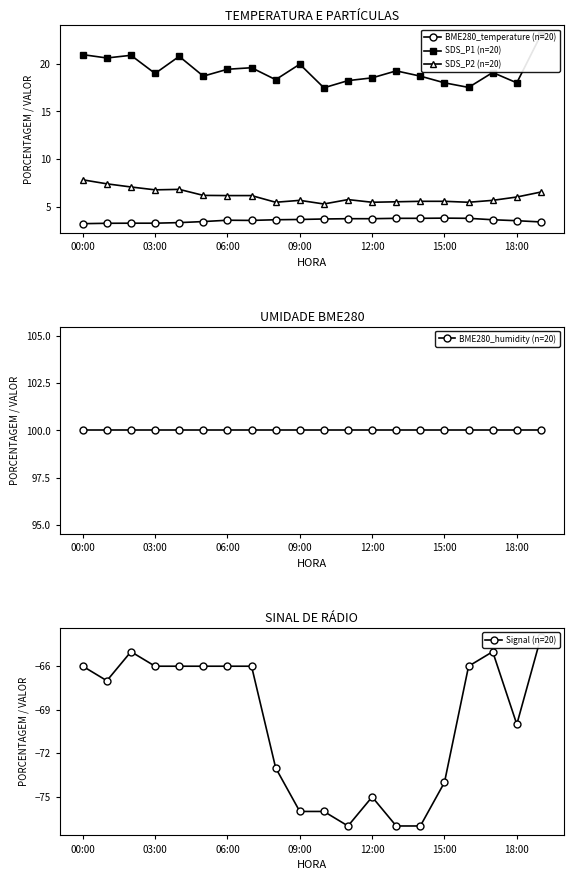

Is it true that BME280_temperature (n=20) equals 3.8 at 11?

True